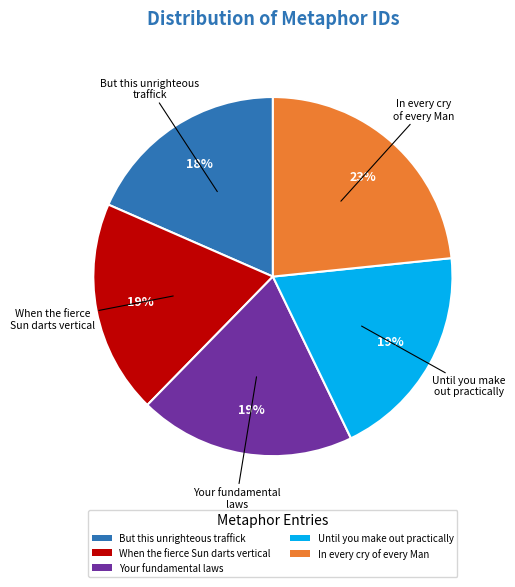

Does any single category account for the majority?

No